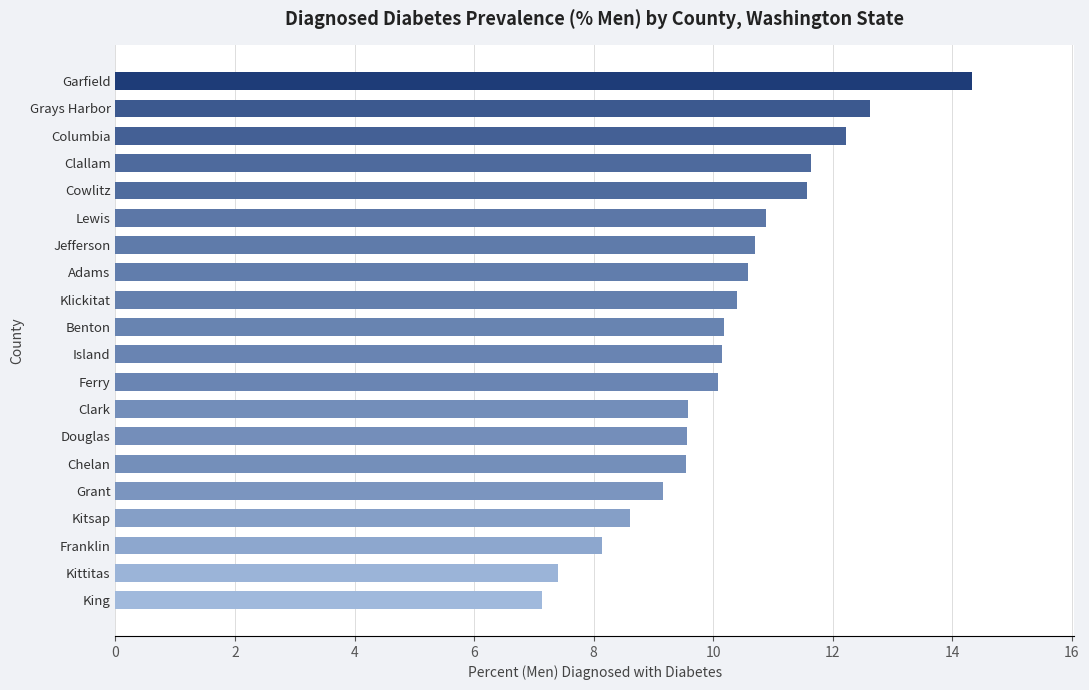

What is the approximate value at Garfield?

14.3